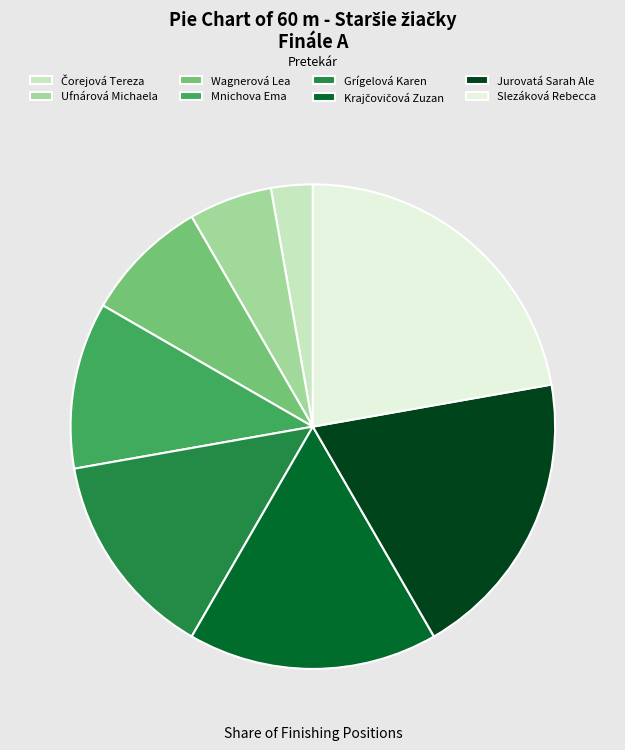

Is it true that Grígelová Karen is 14% of the pie?

True